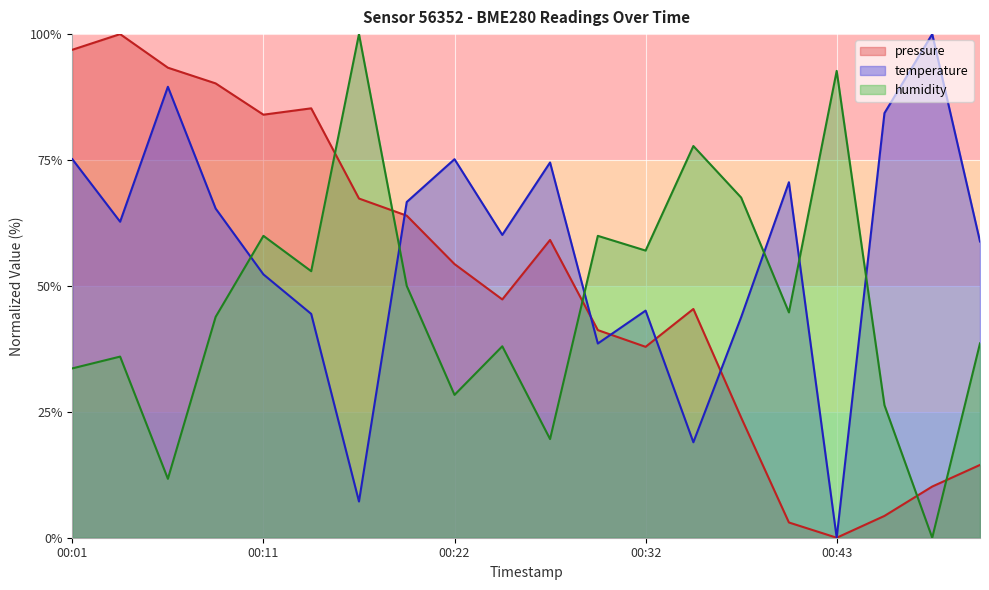

What is the sum of all humidity values?

938.6